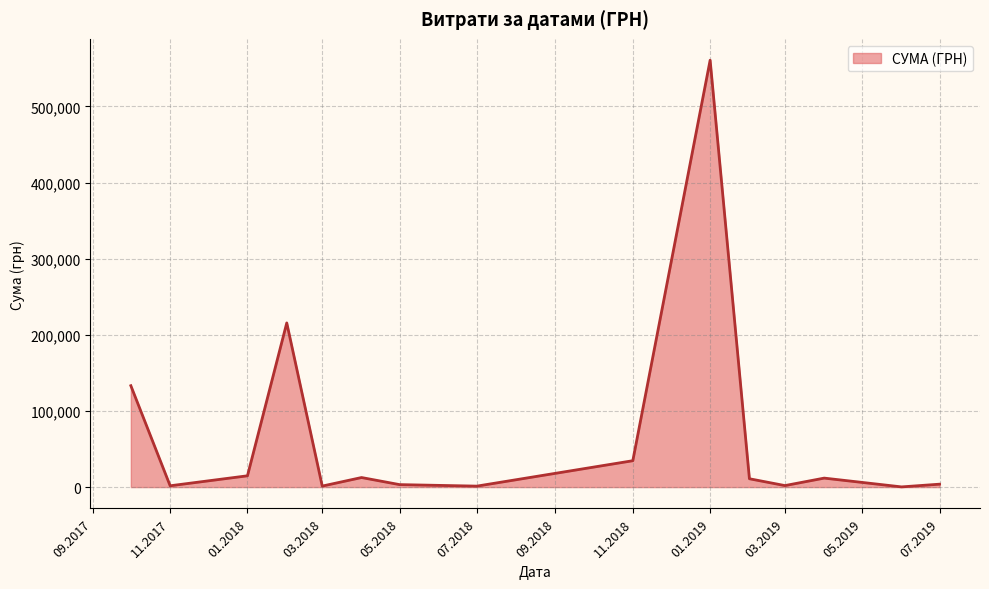

What is the maximum value shown in the chart?

560809.7